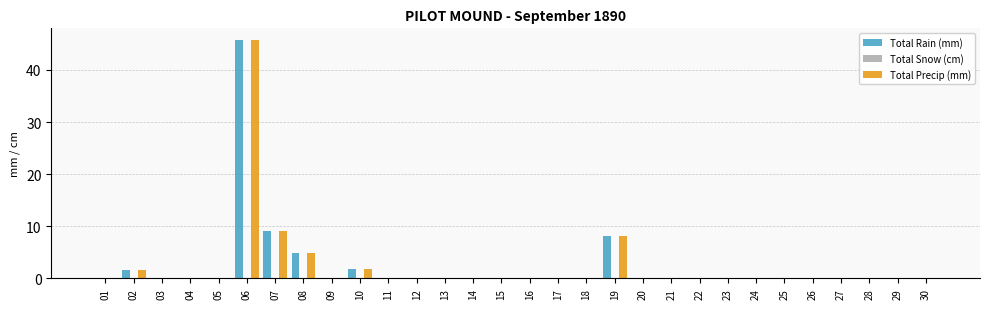

The value of Total Precip (mm) at 13 is 0.0. True or false?

True